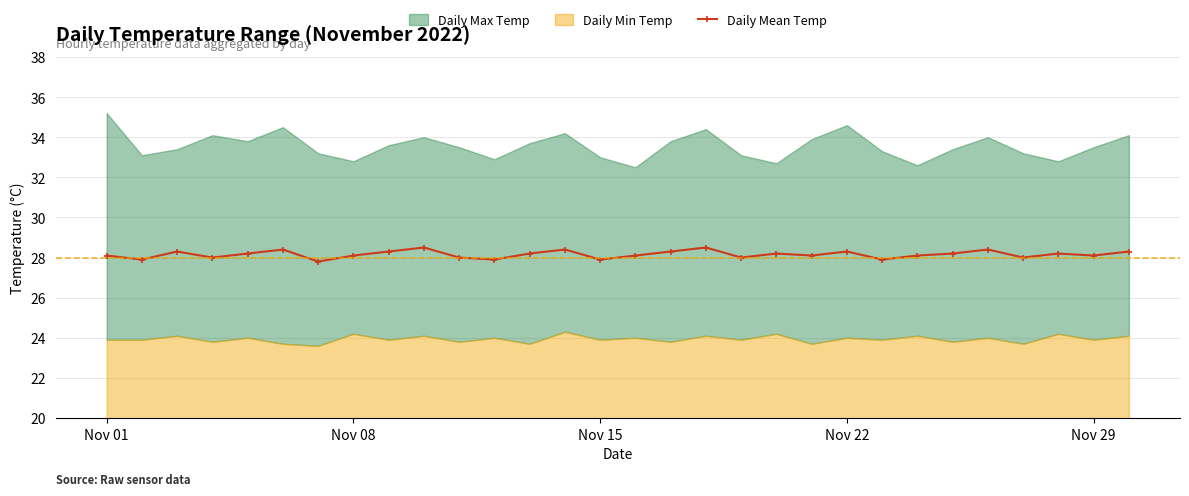

How many interior local valleys (lower than both neighbors) does the data have?

10